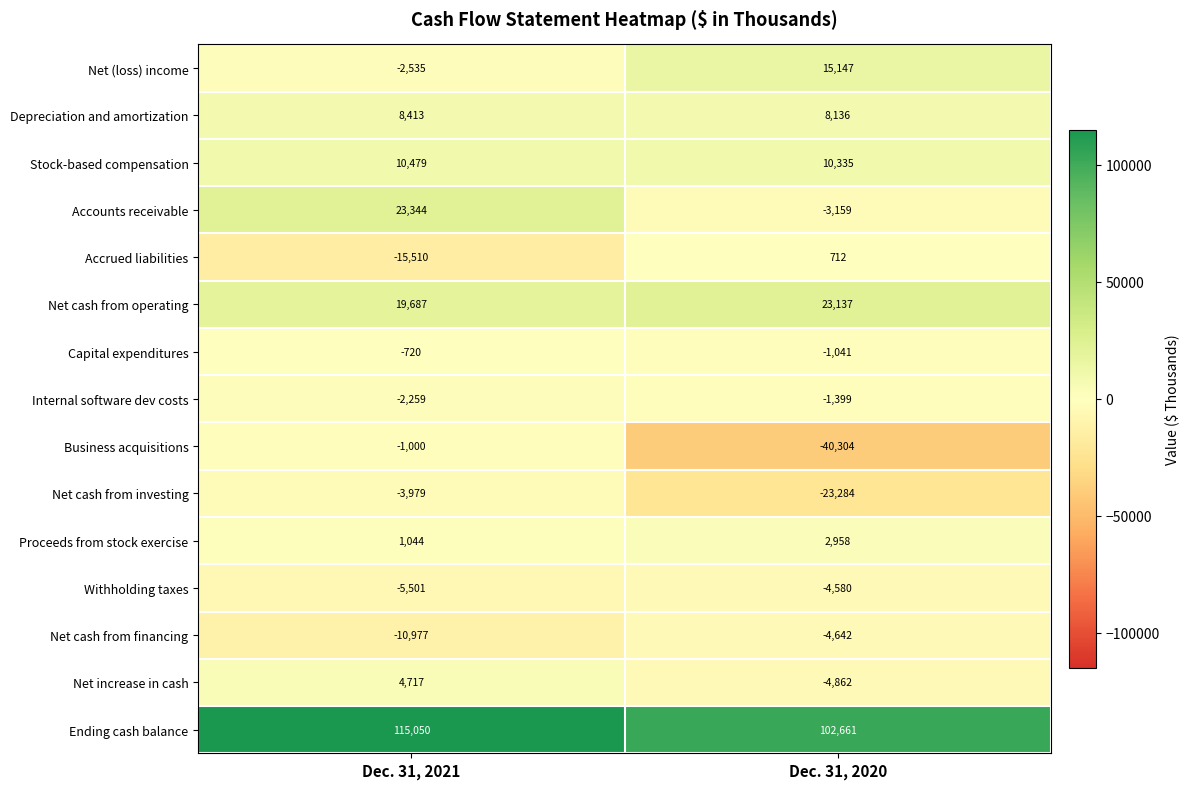

Reading right to left, extract all data points from this chart.

Net (loss) income: Dec. 31, 2020=15147	Dec. 31, 2021=-2535
Depreciation and amortization: Dec. 31, 2020=8136	Dec. 31, 2021=8413
Stock-based compensation: Dec. 31, 2020=10335	Dec. 31, 2021=10479
Accounts receivable: Dec. 31, 2020=-3159	Dec. 31, 2021=23344
Accrued liabilities: Dec. 31, 2020=712	Dec. 31, 2021=-15510
Net cash from operating: Dec. 31, 2020=23137	Dec. 31, 2021=19687
Capital expenditures: Dec. 31, 2020=-1041	Dec. 31, 2021=-720
Internal software dev costs: Dec. 31, 2020=-1399	Dec. 31, 2021=-2259
Business acquisitions: Dec. 31, 2020=-40304	Dec. 31, 2021=-1000
Net cash from investing: Dec. 31, 2020=-23284	Dec. 31, 2021=-3979
Proceeds from stock exercise: Dec. 31, 2020=2958	Dec. 31, 2021=1044
Withholding taxes: Dec. 31, 2020=-4580	Dec. 31, 2021=-5501
Net cash from financing: Dec. 31, 2020=-4642	Dec. 31, 2021=-10977
Net increase in cash: Dec. 31, 2020=-4862	Dec. 31, 2021=4717
Ending cash balance: Dec. 31, 2020=102661	Dec. 31, 2021=115050